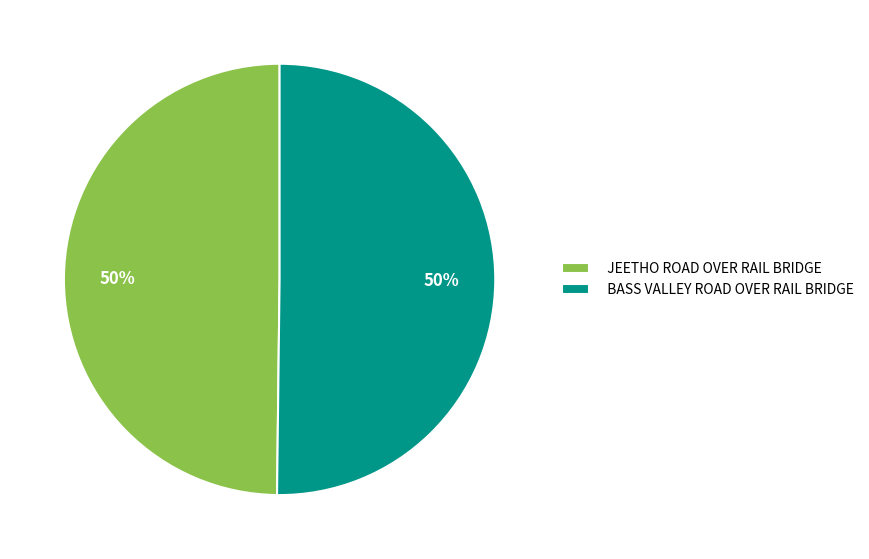

To the nearest percent, what is the average slice percentage?

50%